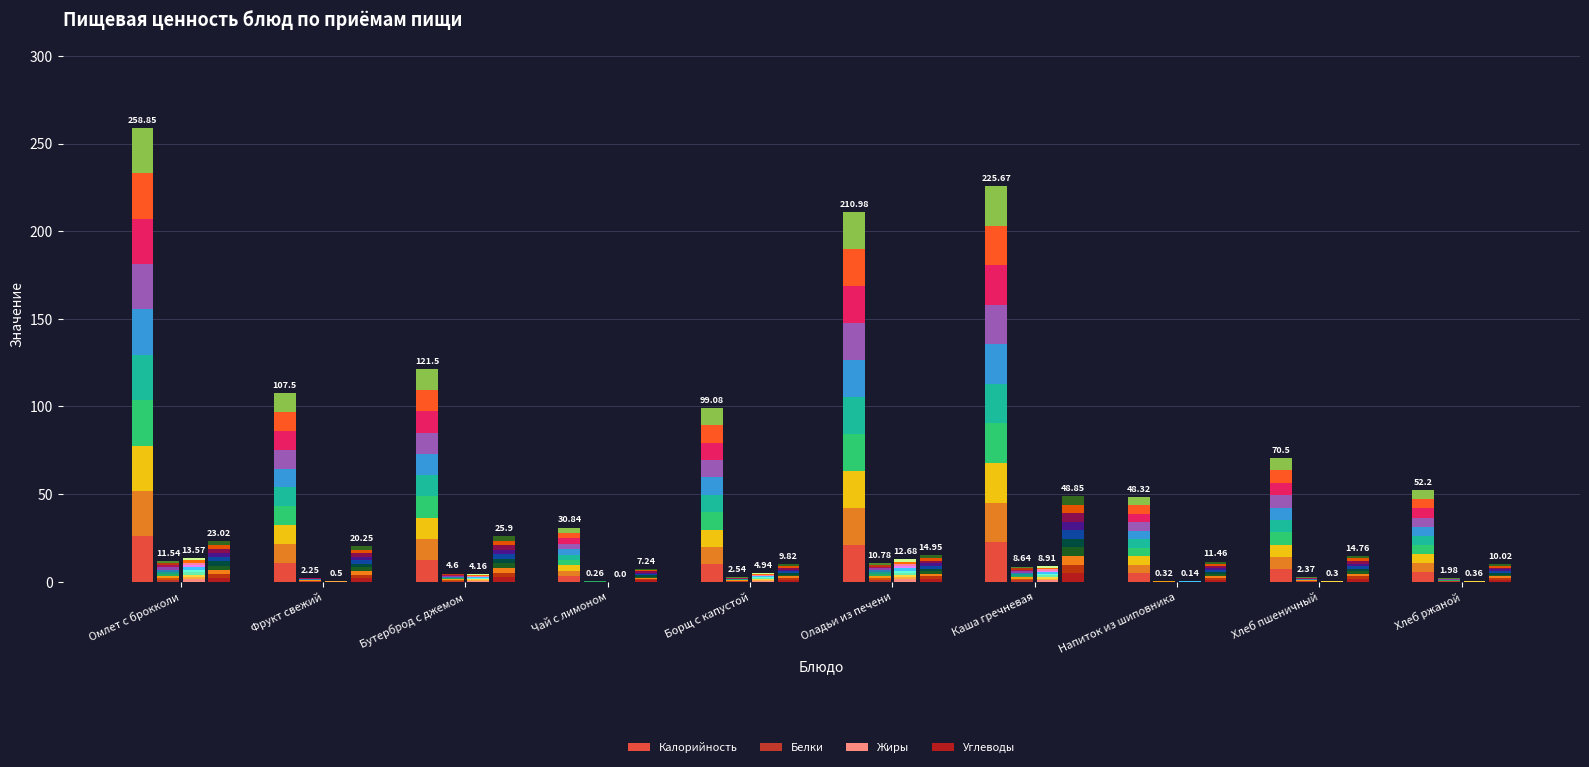

At which label is Углеводы closest to 2?

Фрукт свежий